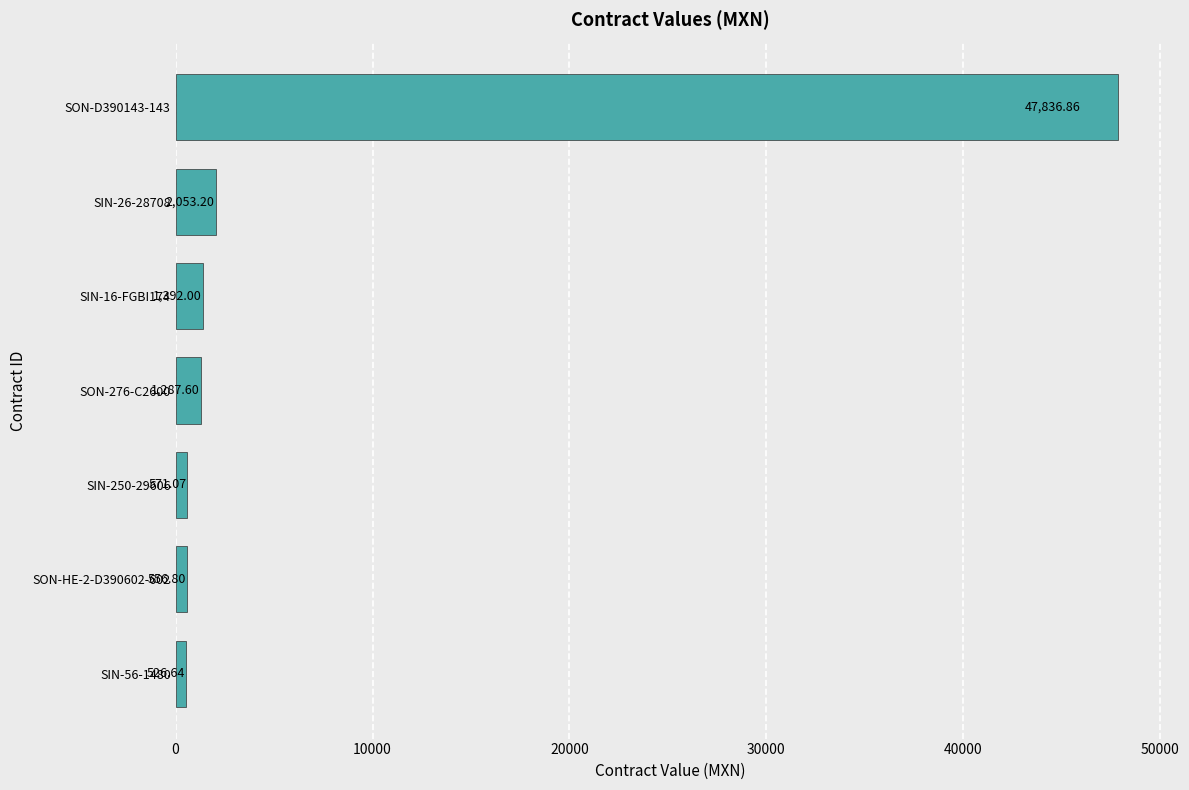

List the labels in order of value, smallest first.

SIN-56-1480, SON-HE-2-D390602-602, SIN-250-29606, SON-276-C2600, SIN-16-FGBI174, SIN-26-28708, SON-D390143-143